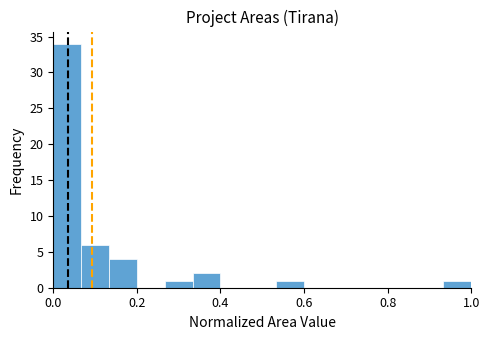

Read against the x-axis, roughly where is the centre of the tallest bar?

0.04